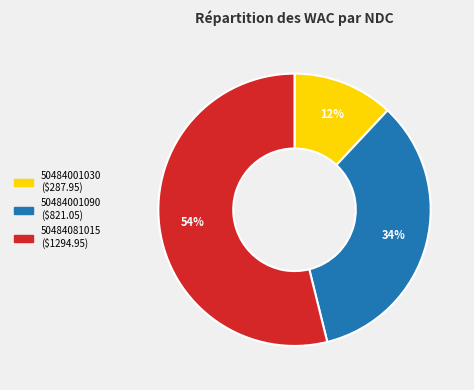

How many slices are in this pie chart?

3